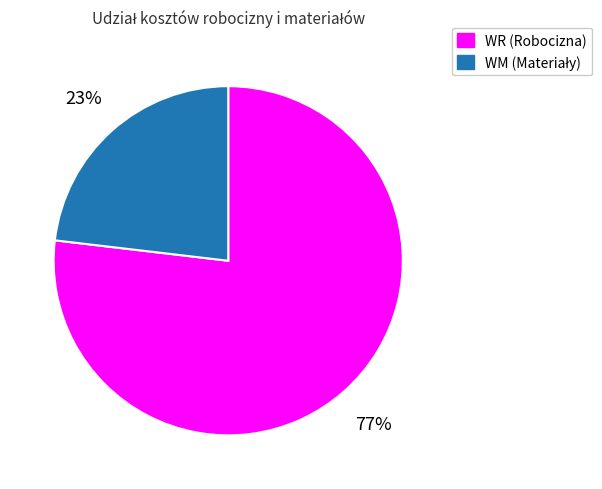

Does any single category account for the majority?

Yes